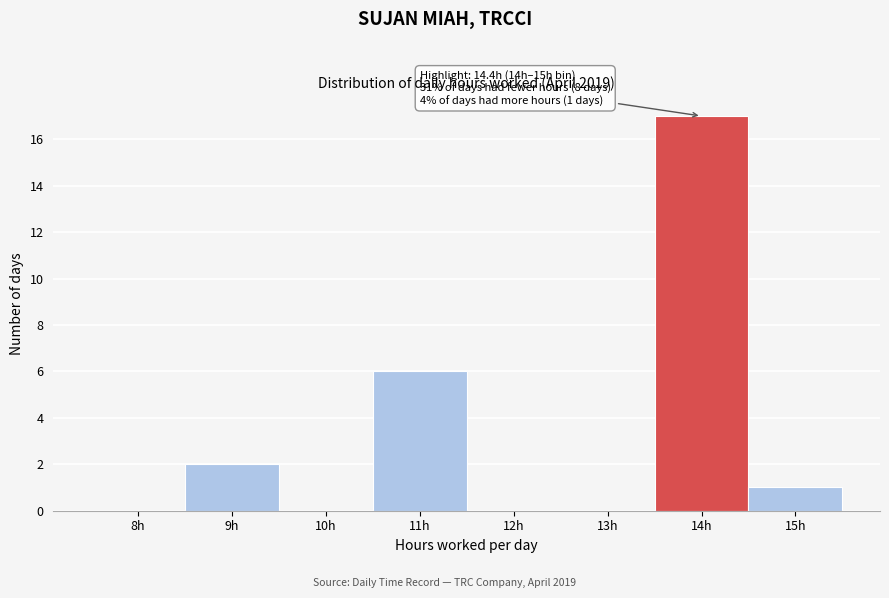

Reading left to right, extract all data points from this chart.

8h=0	9h=2	10h=0	11h=6	12h=0	13h=0	14h=17	15h=1